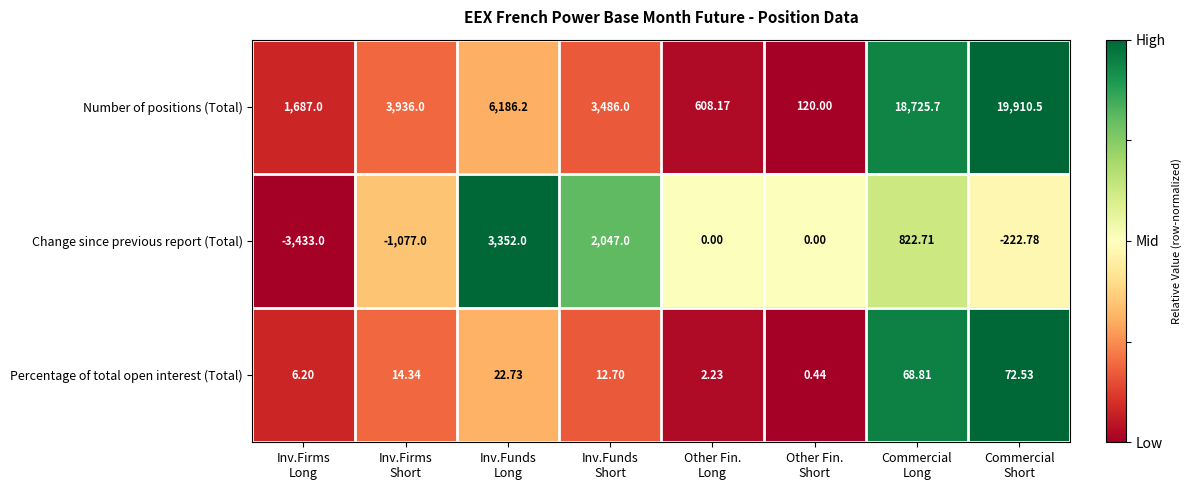

What is the total value across all series at Inv.Funds
Long?

9560.9